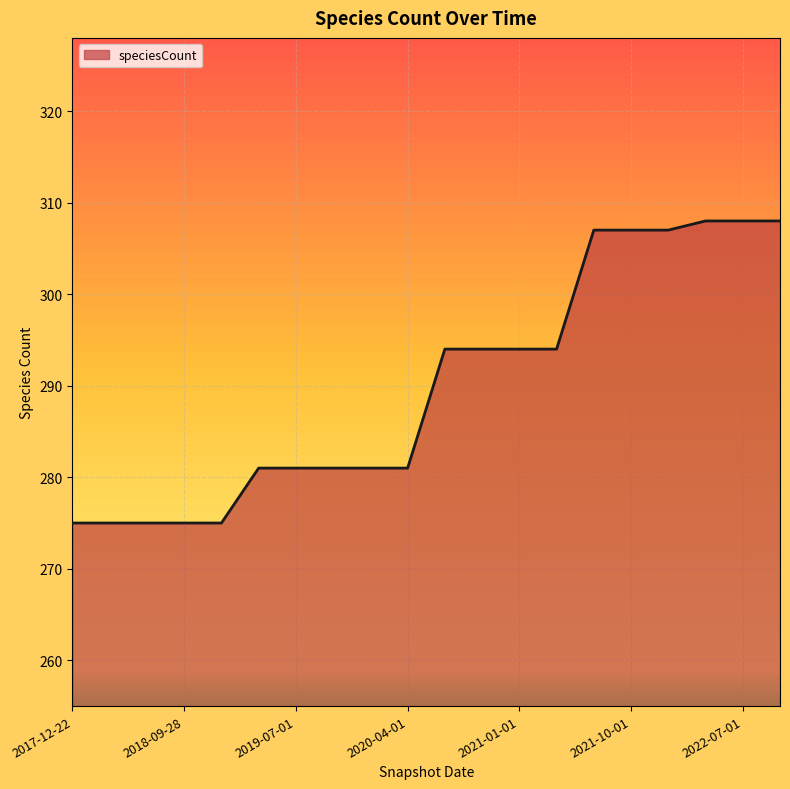

What is the minimum value shown in the chart?

275